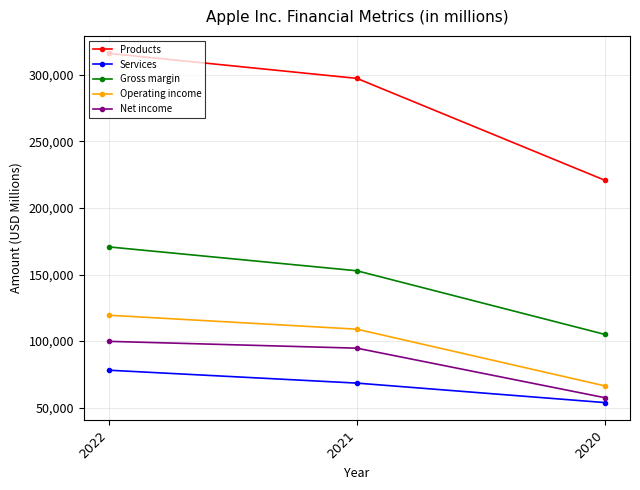

What is the difference between the Operating income values at 2021 and 2020?

42661